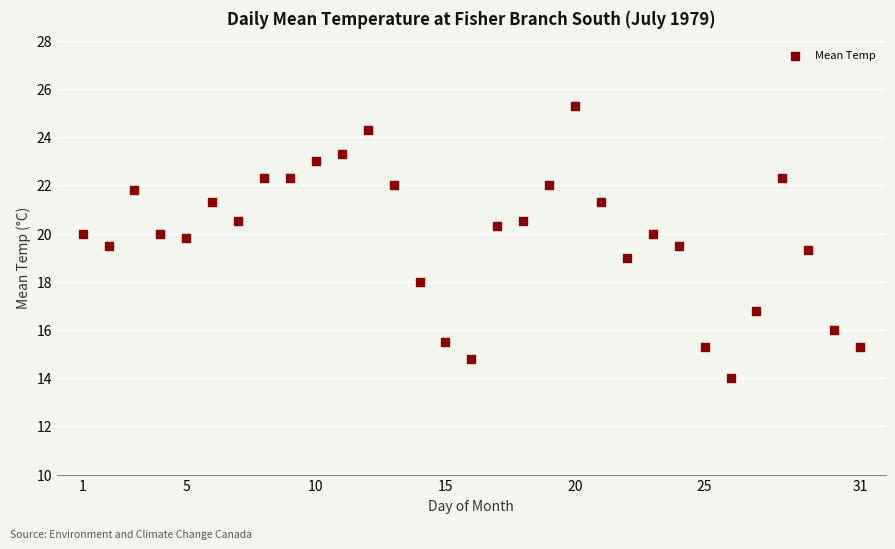

What is the range of Y values (max minus min)?

11.3